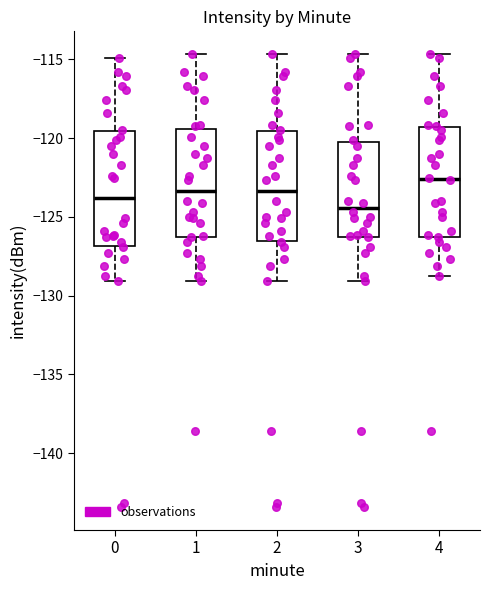

Reading left to right, transcribe this box plot: for each box, give where its median line is, the range the box spans, and where its two whiskers end, as read against the y-axis. The values are not printed on the chart, so give them approximately, as read against the axis.

0: median -124.0, box -127.0 to -119.5, whiskers -129.0 to -115.0
1: median -123.5, box -126.5 to -119.5, whiskers -129.0 to -114.5
2: median -123.5, box -126.5 to -119.5, whiskers -129.0 to -114.5
3: median -124.5, box -126.5 to -120.0, whiskers -129.0 to -114.5
4: median -122.5, box -126.5 to -119.5, whiskers -128.5 to -114.5